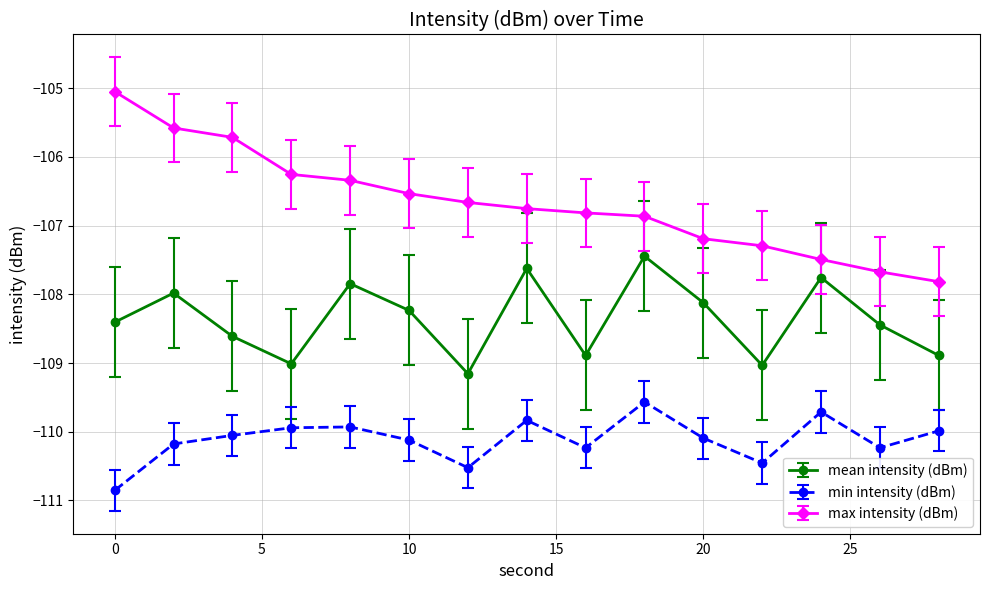

How many lines are shown in the chart?

3